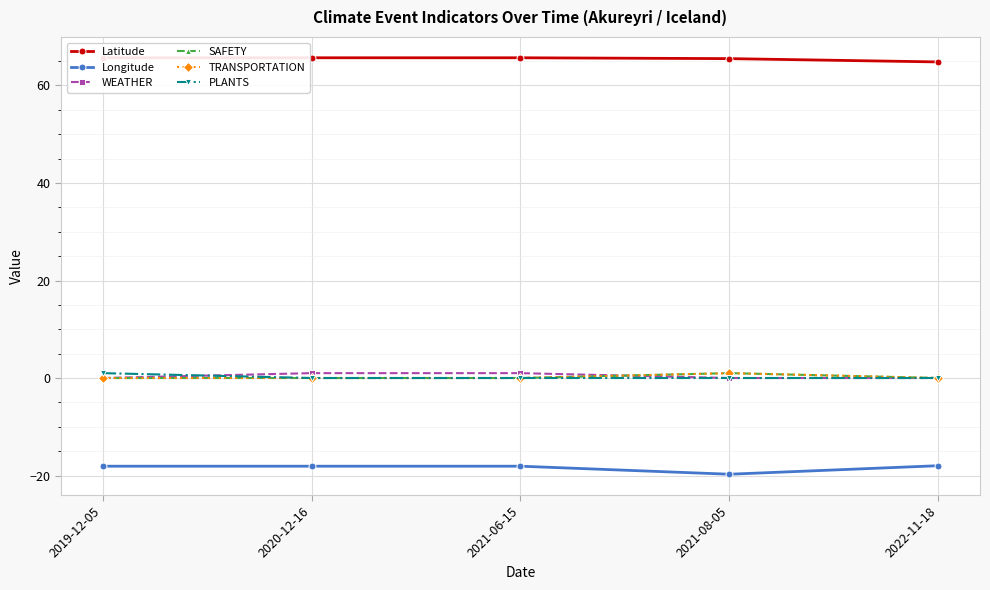

What is the label of the 2nd point from the left?

2020-12-16